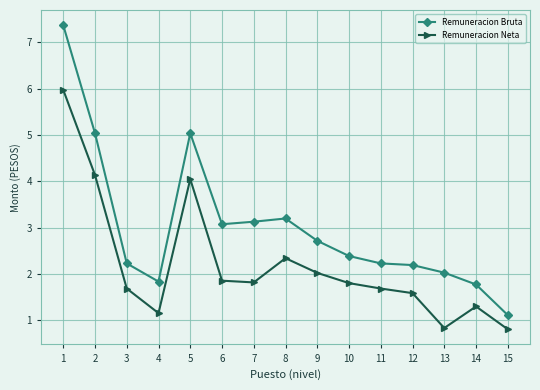

Where is Remuneracion Neta nearest to the value 3?

8